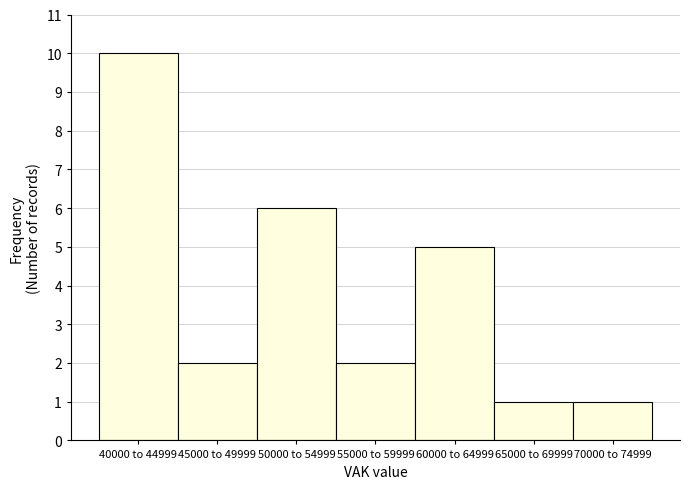

Reading left to right, extract all data points from this chart.

40000 to 44999=10	45000 to 49999=2	50000 to 54999=6	55000 to 59999=2	60000 to 64999=5	65000 to 69999=1	70000 to 74999=1